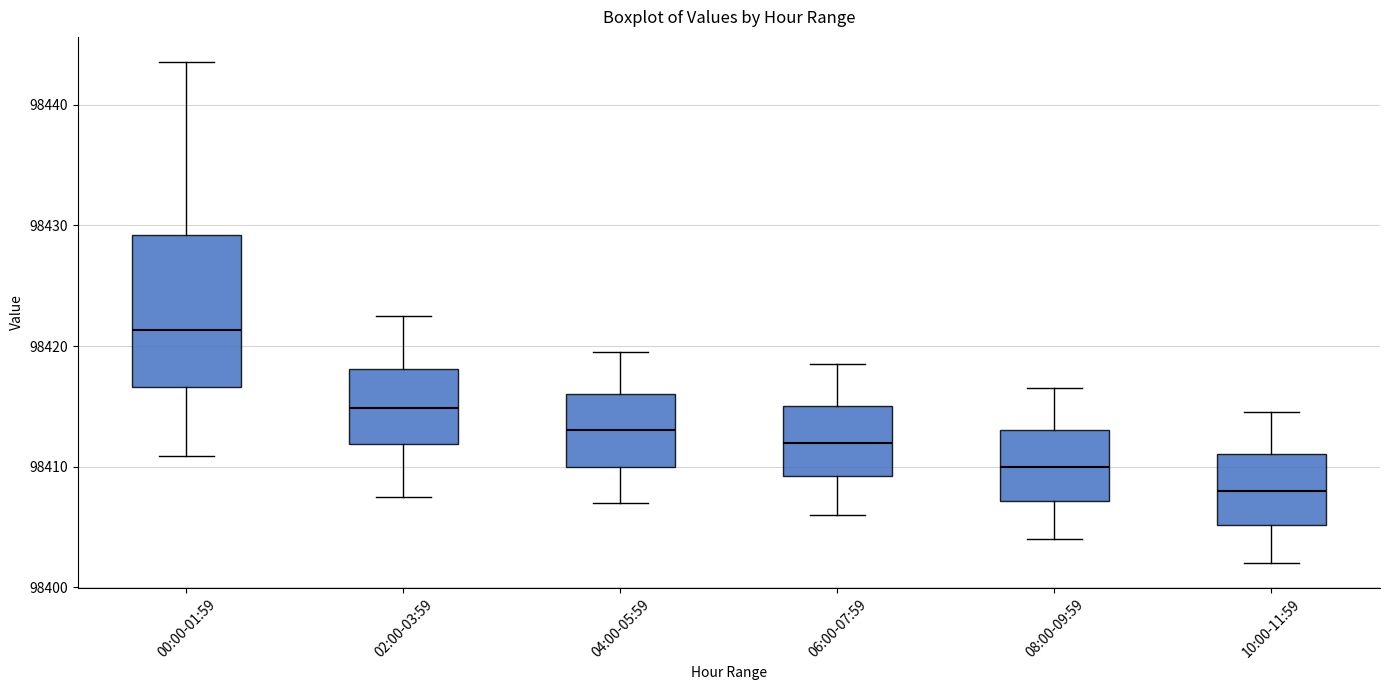

Which box is the tallest, from its lower edge to its upper edge?

00:00-01:59